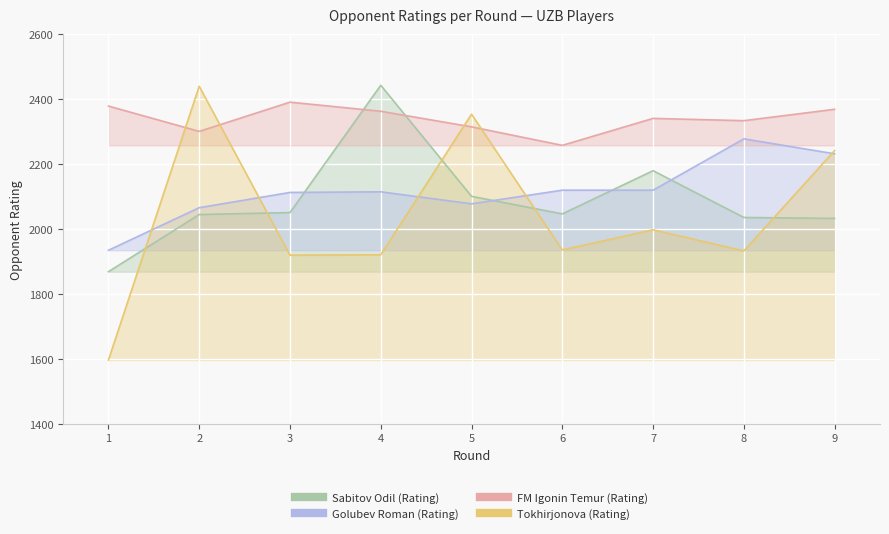

At which category does the chart reach its peak across all series?

4